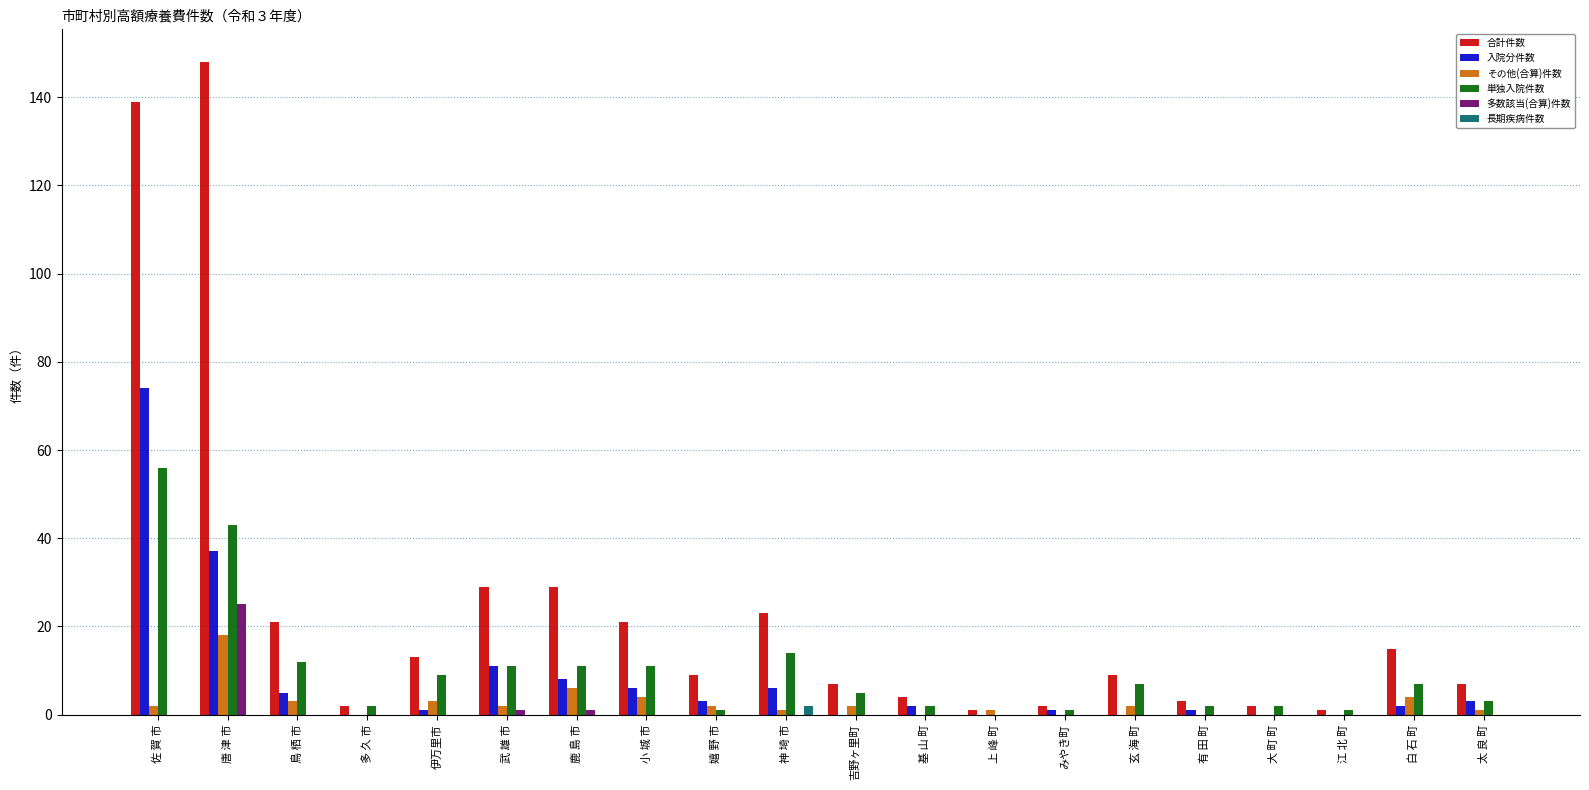

Which series changed the most between 鹿 島 市 and 大 町 町?

合計件数